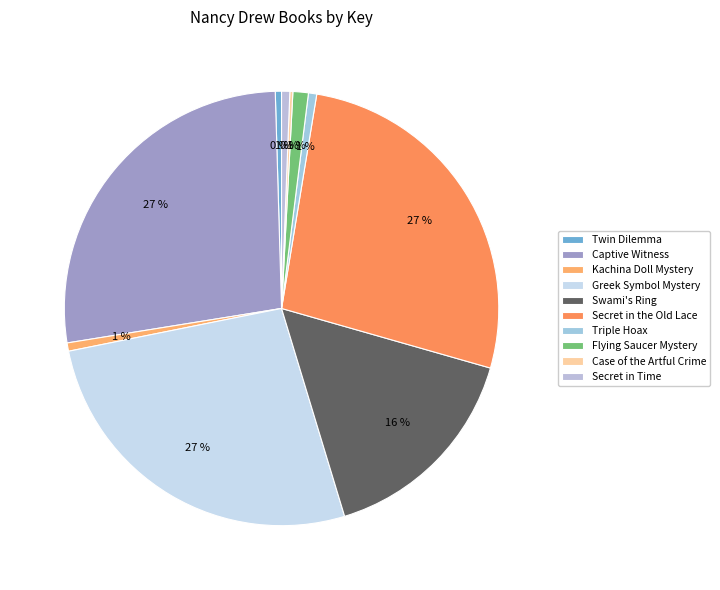

What portion of the pie excludes Twin Dilemma?

99.5%